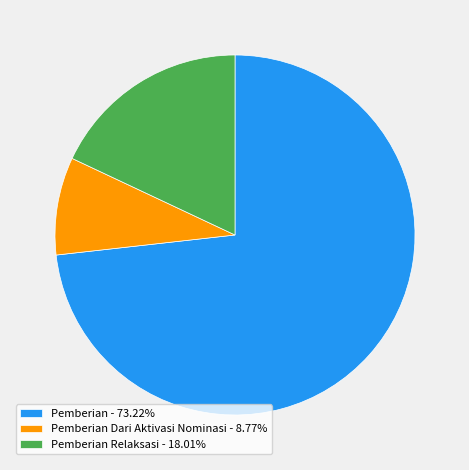

Combined, do Pemberian Relaksasi - 18.01% and Pemberian Dari Aktivasi Nominasi - 8.77% account for over 50%?

No